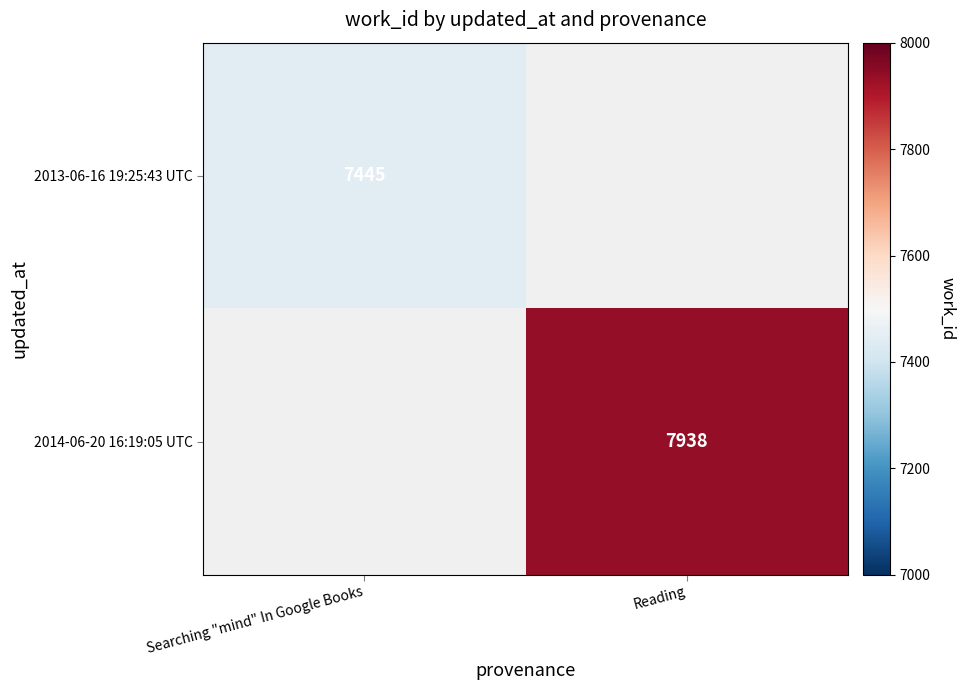

Is it true that 2014-06-20 16:19:05 UTC equals 7938 at Reading?

True